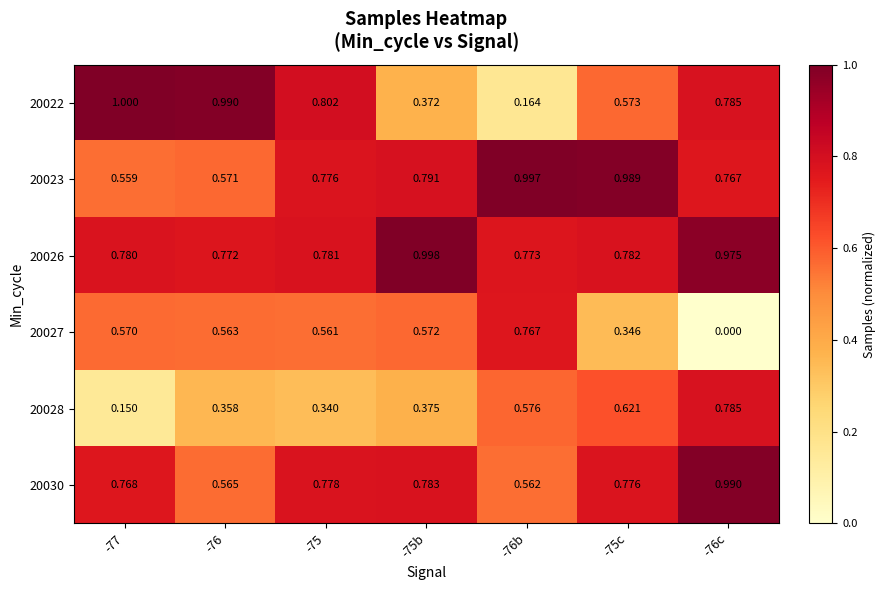

Is the value of 20026 at -77 greater than the value of 20022 at -75b?

Yes